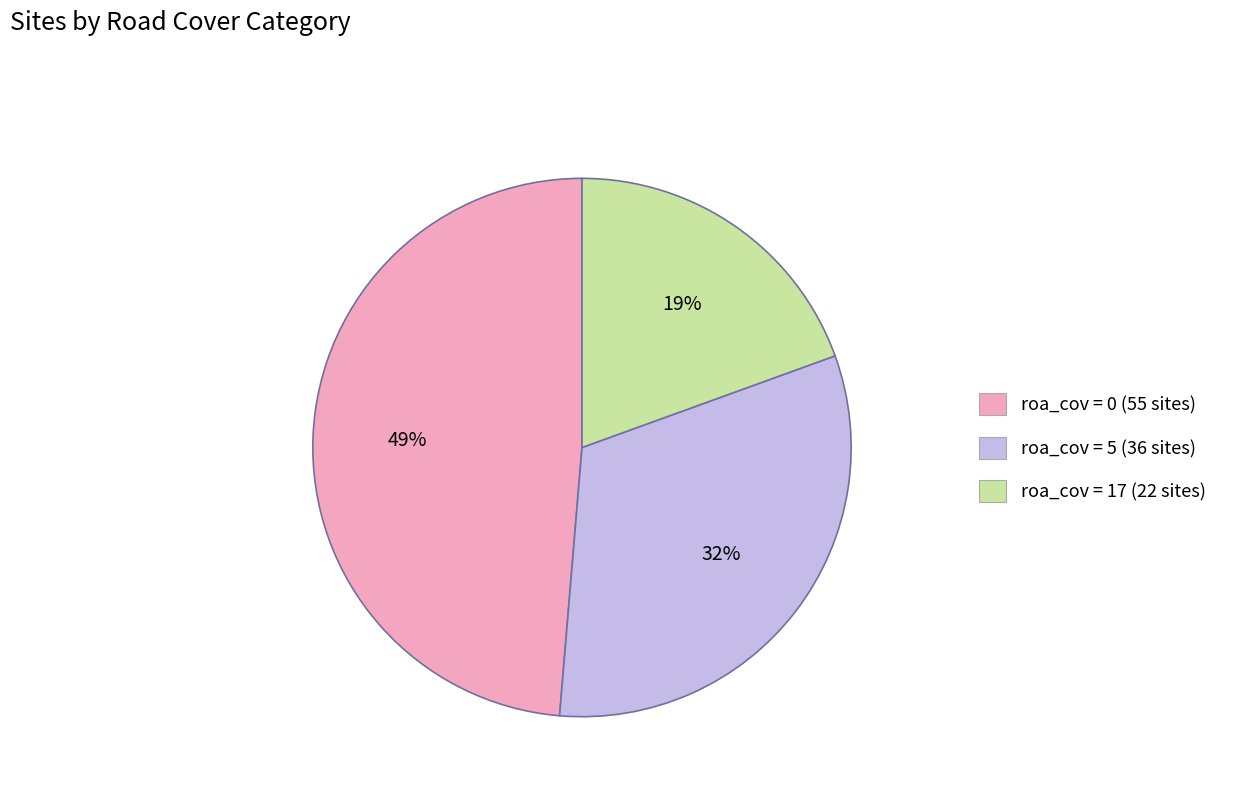

What percentage is the roa_cov = 5 (36 sites) slice, to the nearest percent?

32%